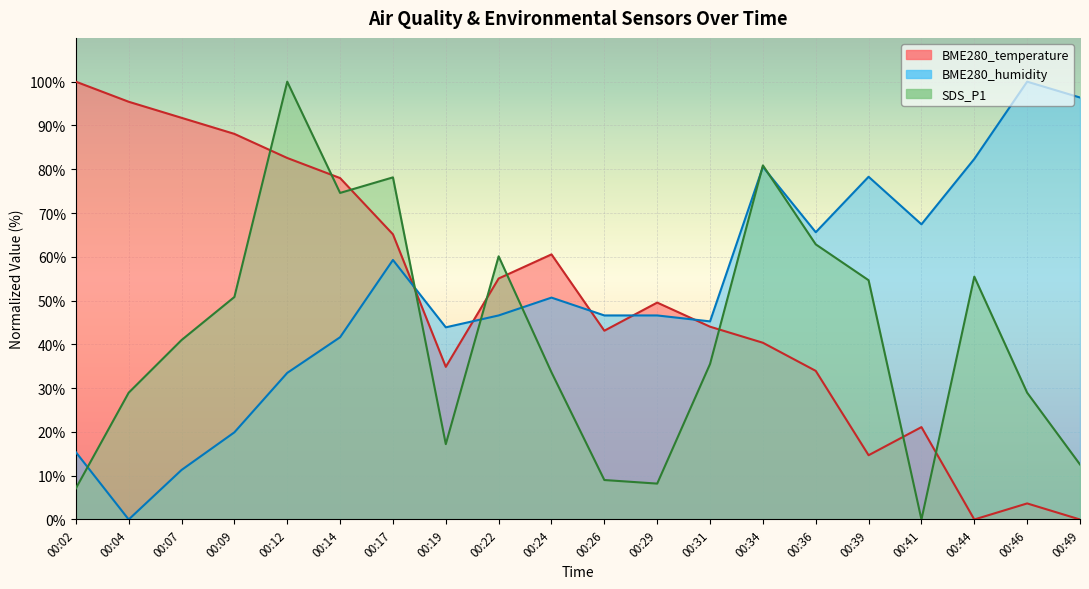

Reading right to left, what are all the values shown in this chart?

BME280_temperature: 0.0	3.7	0.0	21.1	14.7	33.9	40.4	44.0	49.5	43.1	60.6	55.0	34.9	65.1	78.0	82.6	88.1	91.7	95.4	100.0
BME280_humidity: 96.4	100.0	82.4	67.4	78.3	65.6	80.5	45.2	46.6	46.6	50.7	46.6	43.9	59.3	41.6	33.5	19.9	11.3	0.0	15.4
SDS_P1: 12.6	29.0	55.5	0.0	54.6	62.8	80.9	35.5	8.2	9.0	33.6	60.1	17.2	78.1	74.6	100.0	50.8	41.0	29.0	7.1